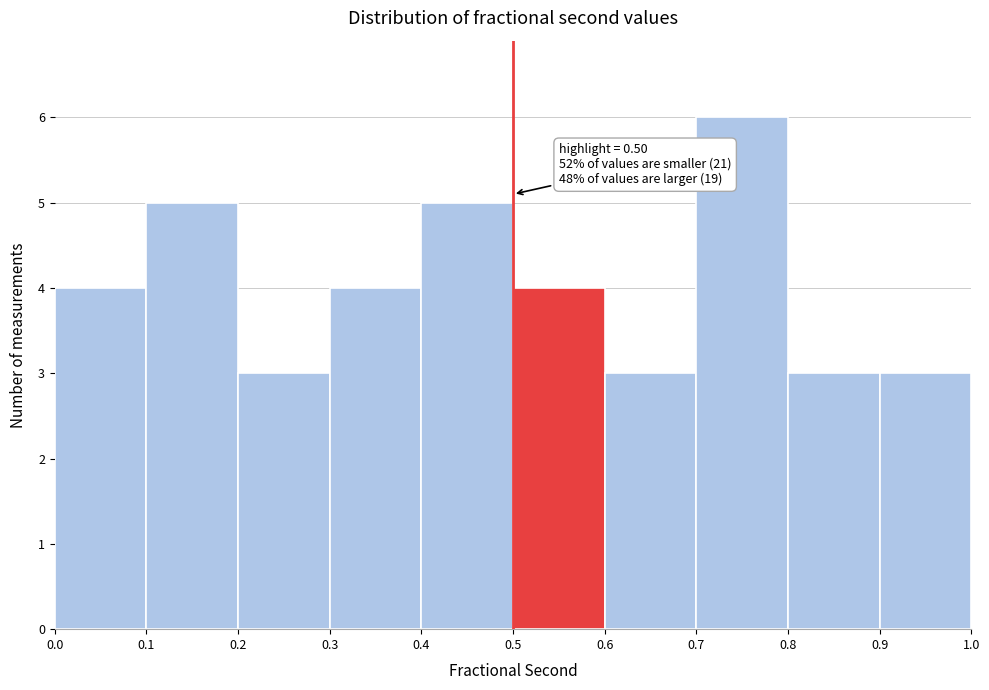

Over which range of the x-axis is the bar tallest?

0.7 to 0.8